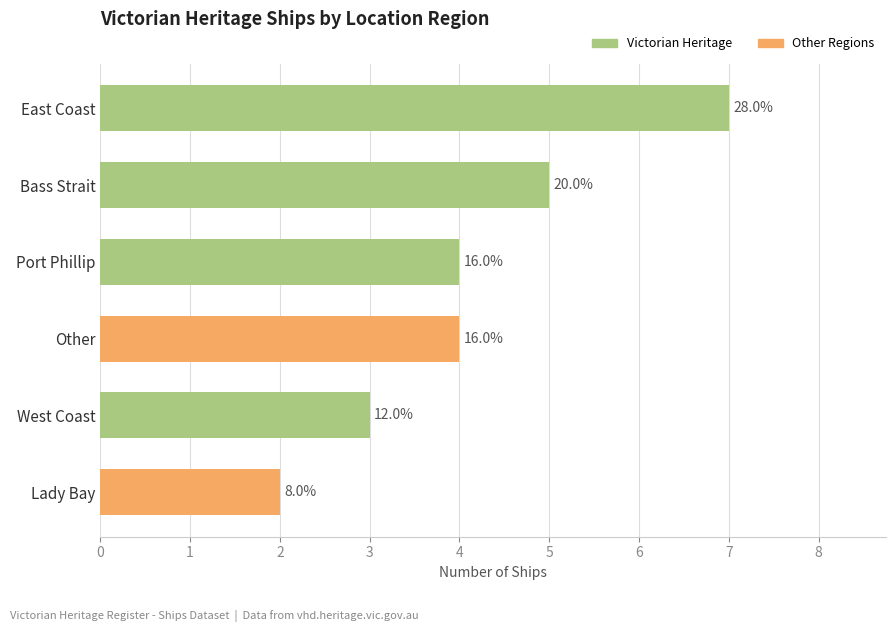

At which label is the value closest to 4?

Port Phillip